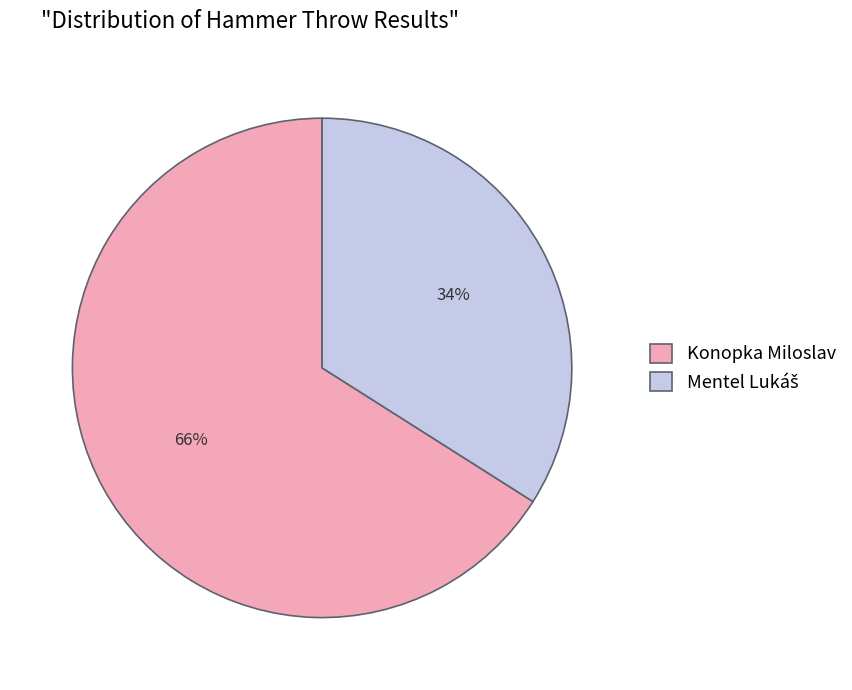

Count the number of slices in the pie.

2